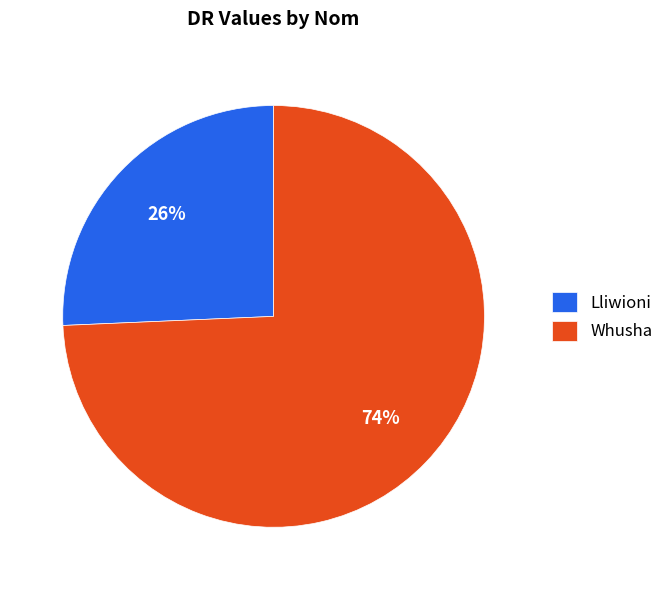

To the nearest percent, what portion does Lliwioni represent?

26%